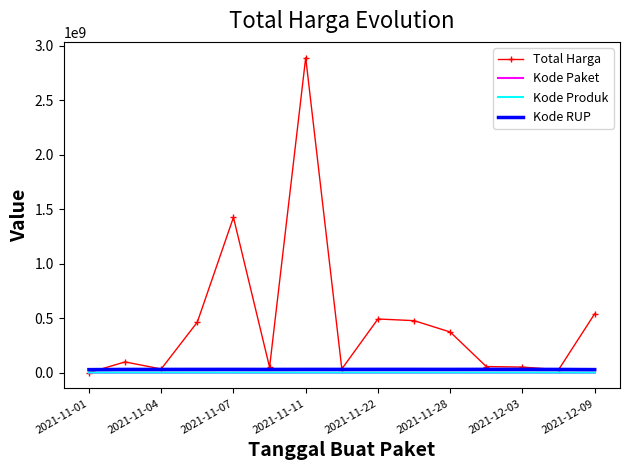

Which series has the largest total across all categories?

Total Harga